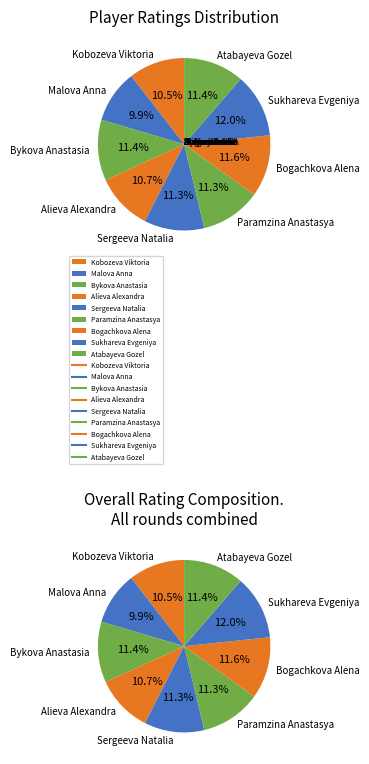

To the nearest percent, what is the average slice percentage?

11%